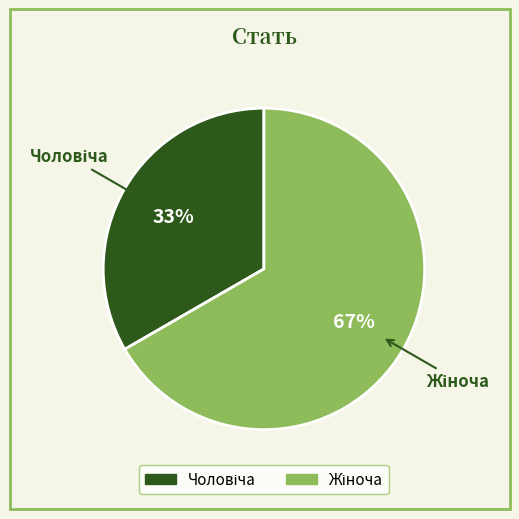

Is there a majority slice in this chart?

Yes